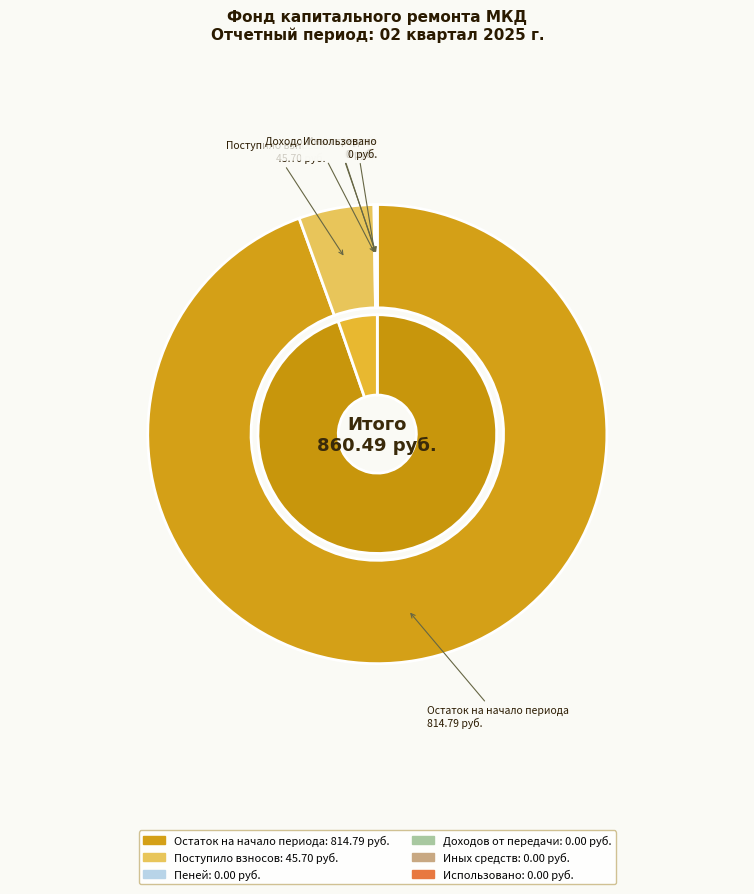

To the nearest percent, what is the average slice percentage?

50%